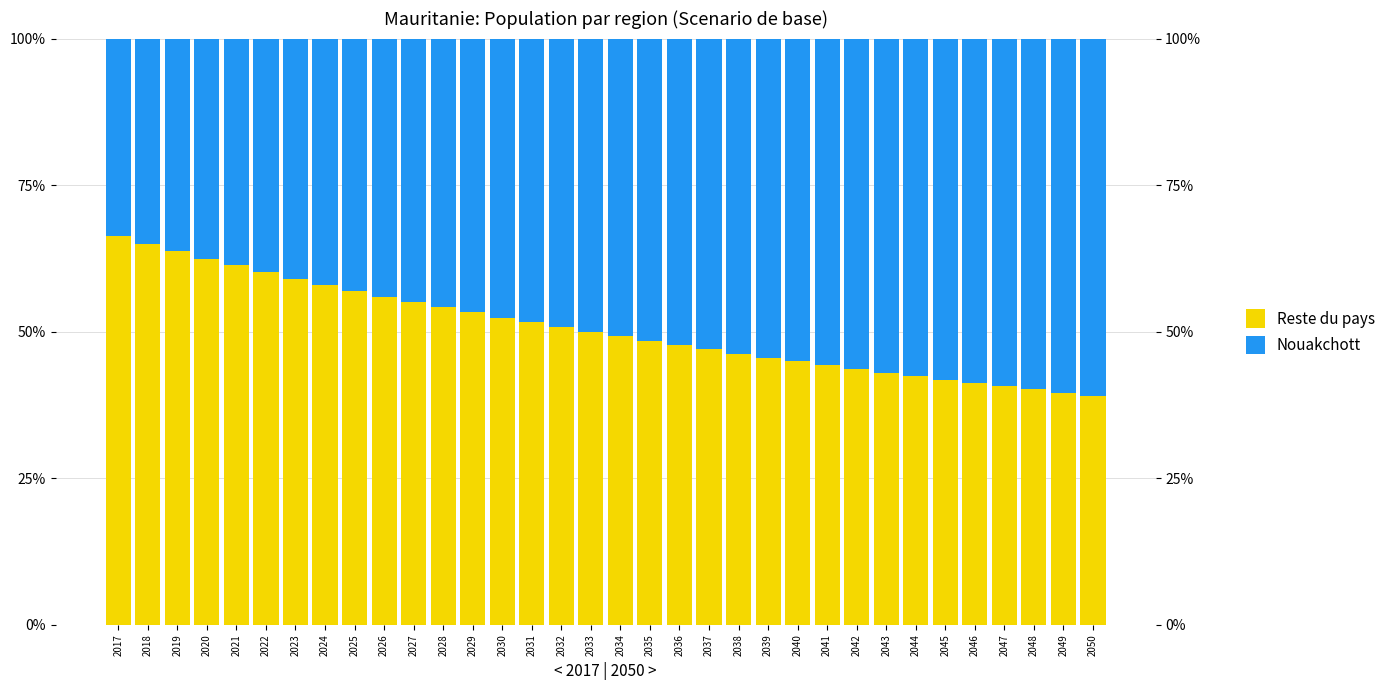

Which series has the largest total across all categories?

Reste du pays